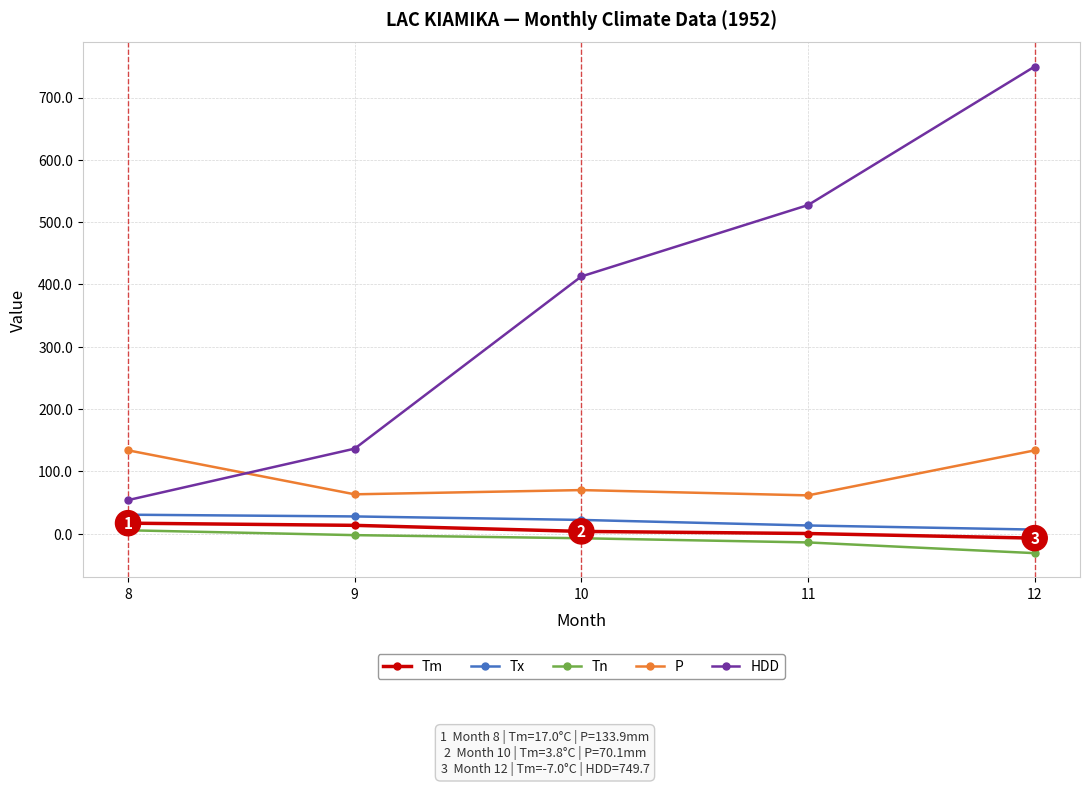

What is the difference between the Tn values at 12 and 11?

17.2